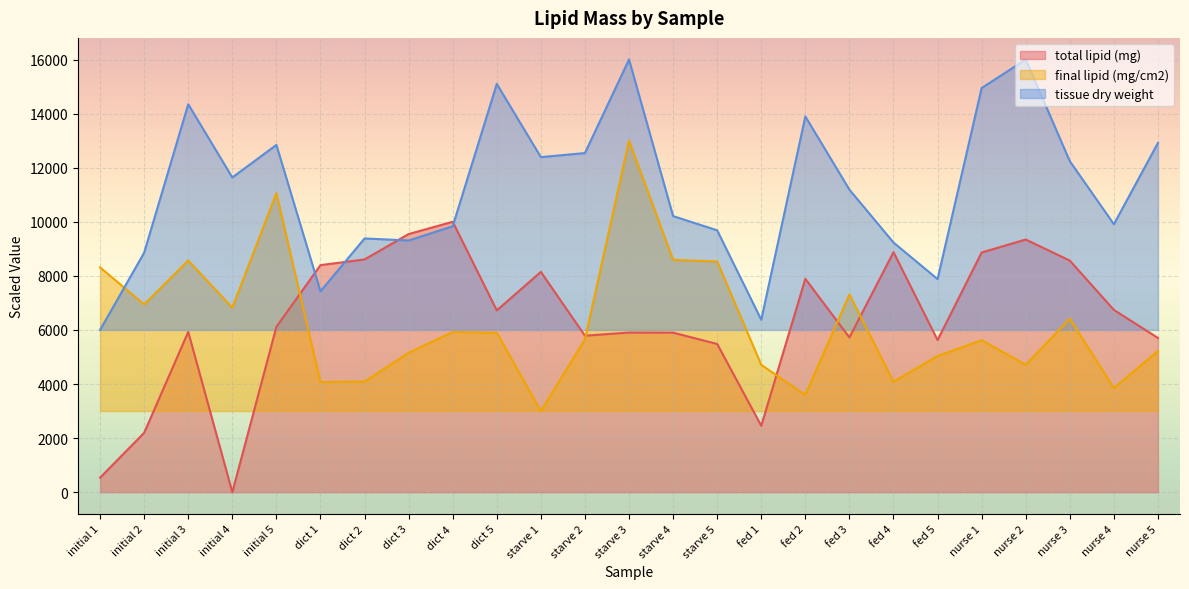

What is the value of the final lipid (mg/cm2) point at the 25th from the left?

5224.9